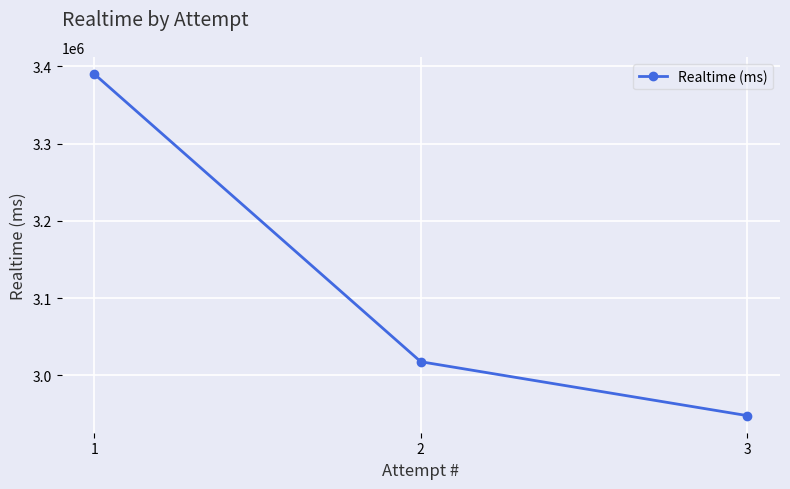

Reading right to left, transcribe all the data shown in this chart.

3=2947700	2=3017524	1=3390307